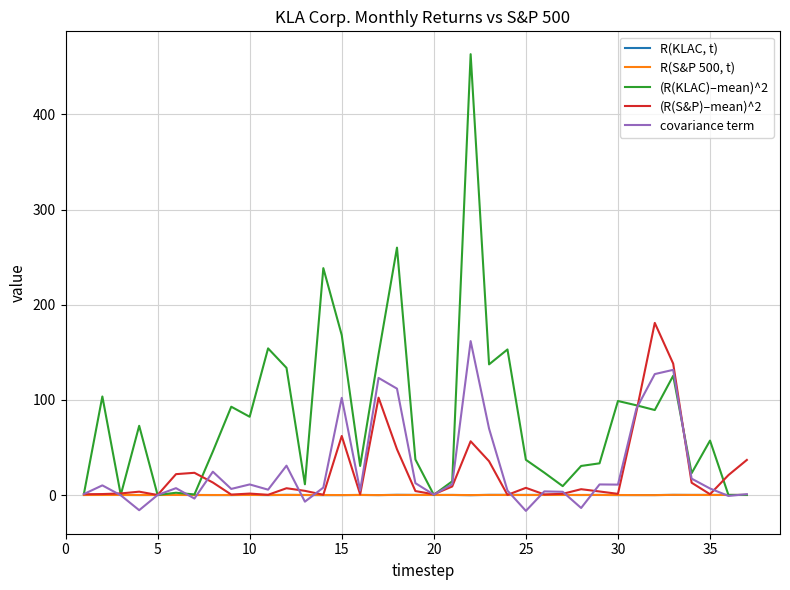

What is the maximum value for (R(KLAC)–mean)^2?

463.2